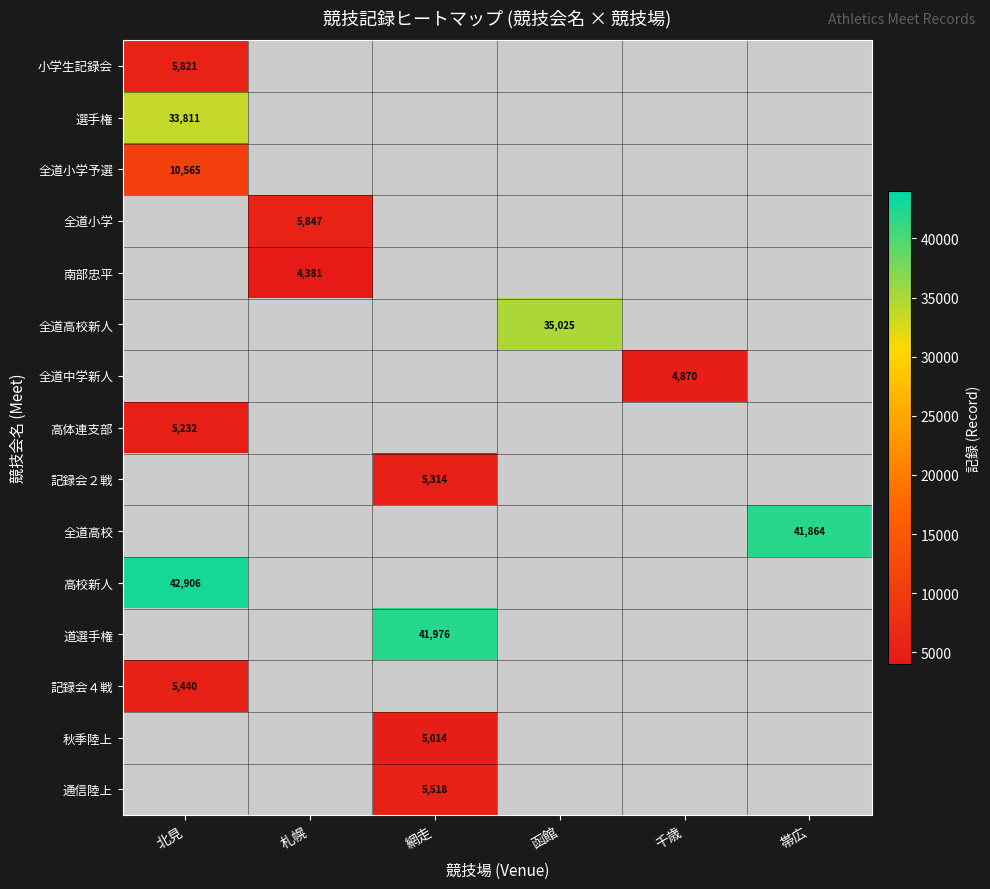

At how many categories does at least one series exceed 9714?

4